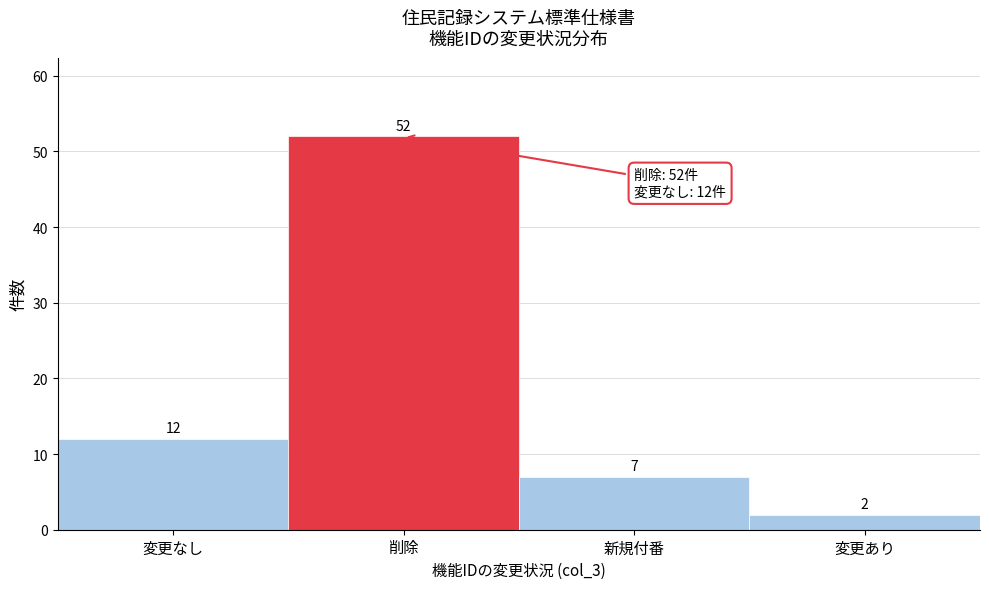

Reading right to left, extract all data points from this chart.

2	7	52	12